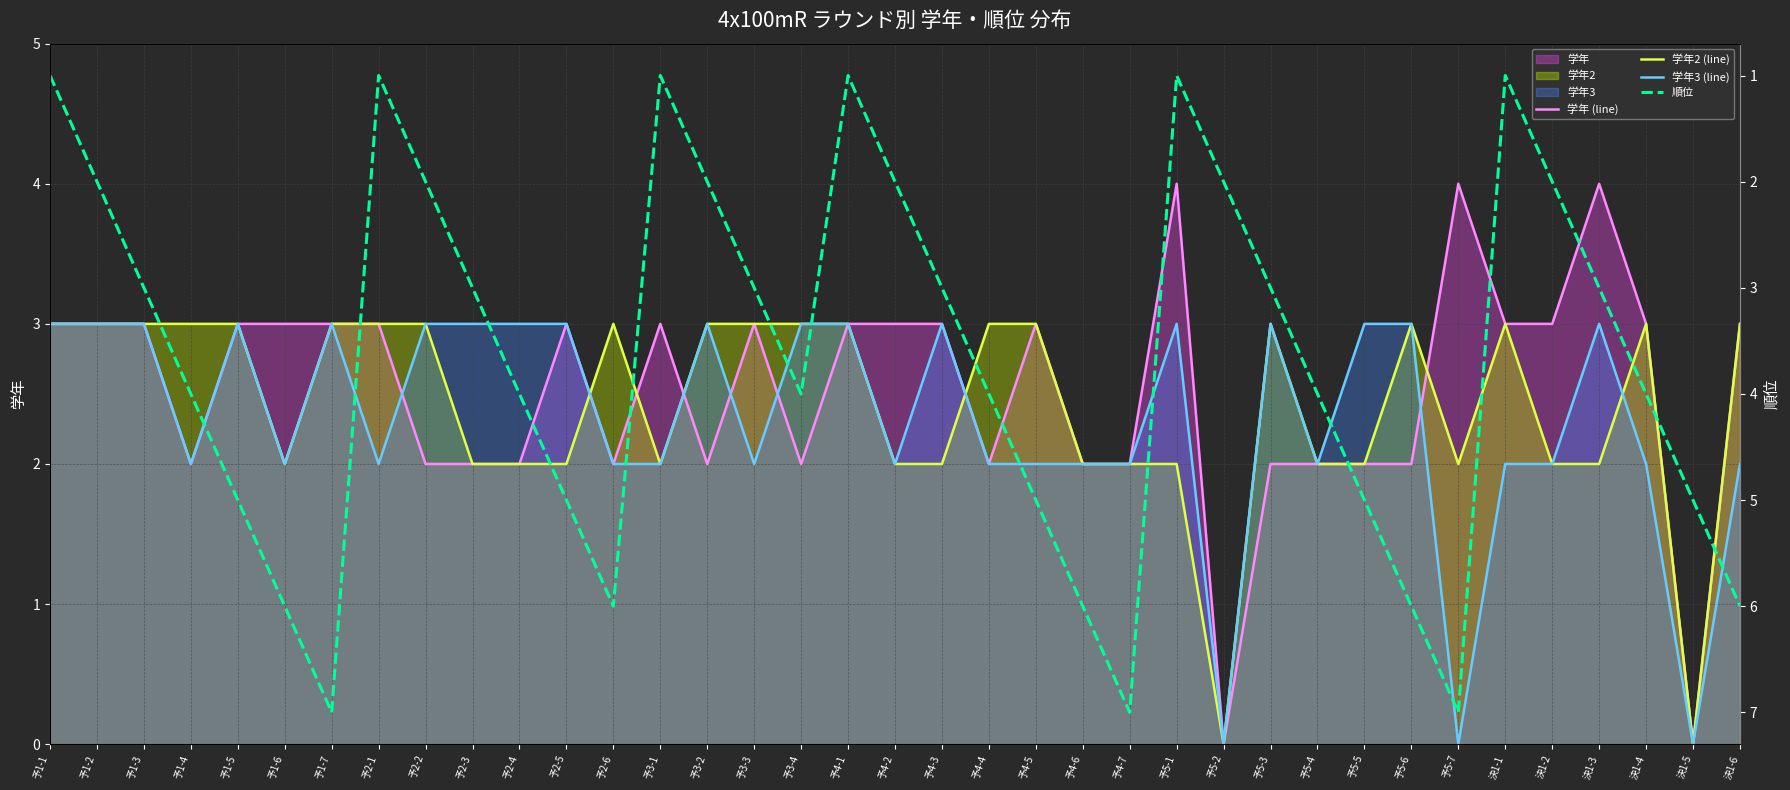

True or false: 学年3 (line) has a value of 5 at 予3-2.

False